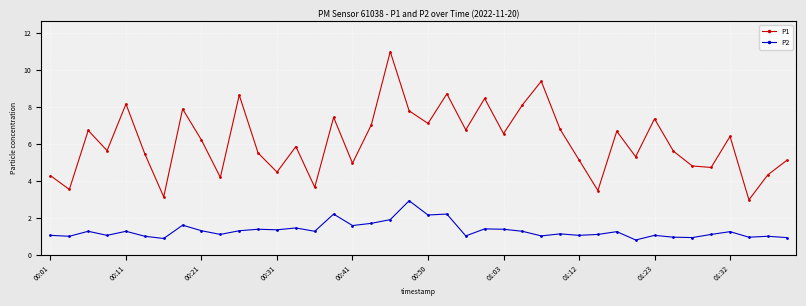

True or false: P2 and P1 cross at least once.

False